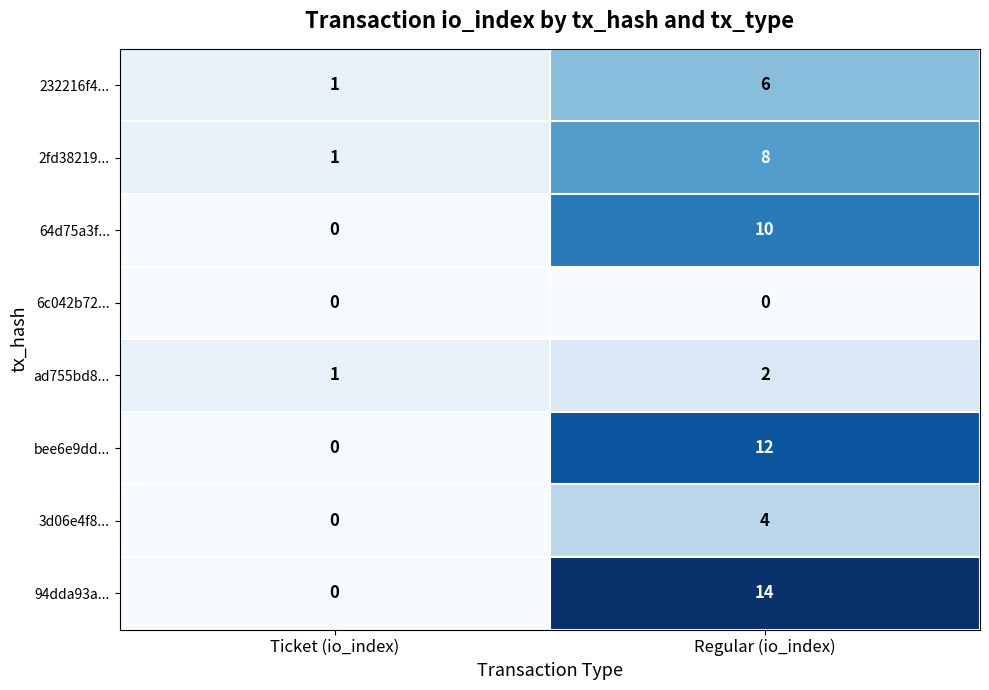

What is the difference between the highest and lowest values at Regular (io_index)?

14